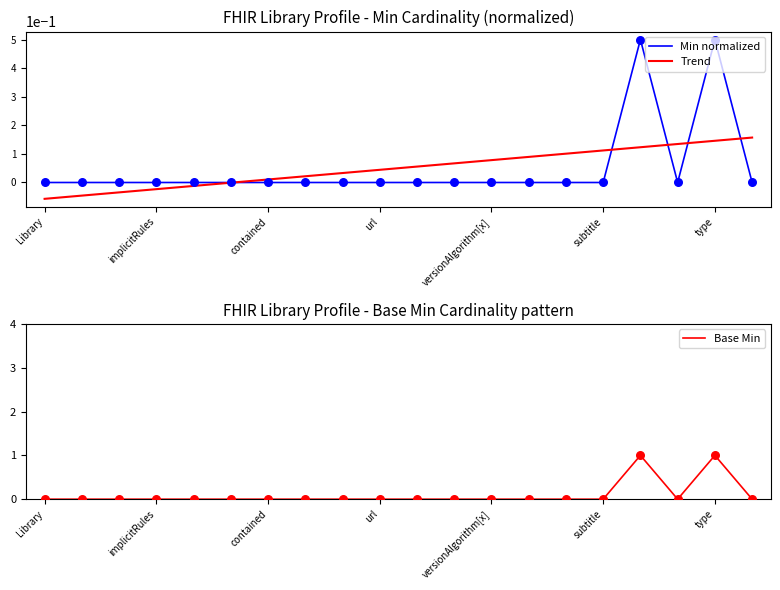

Is it true that Min normalized equals 0.0 at Library?

True